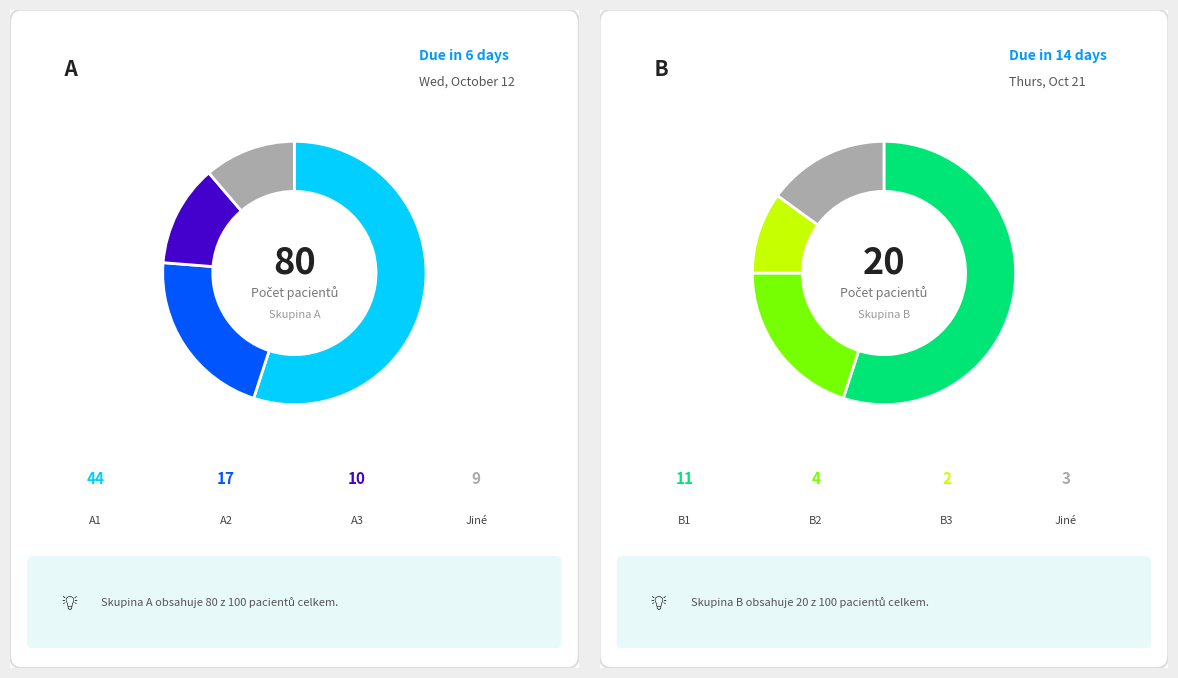

What portion of the pie excludes A?

20.0%